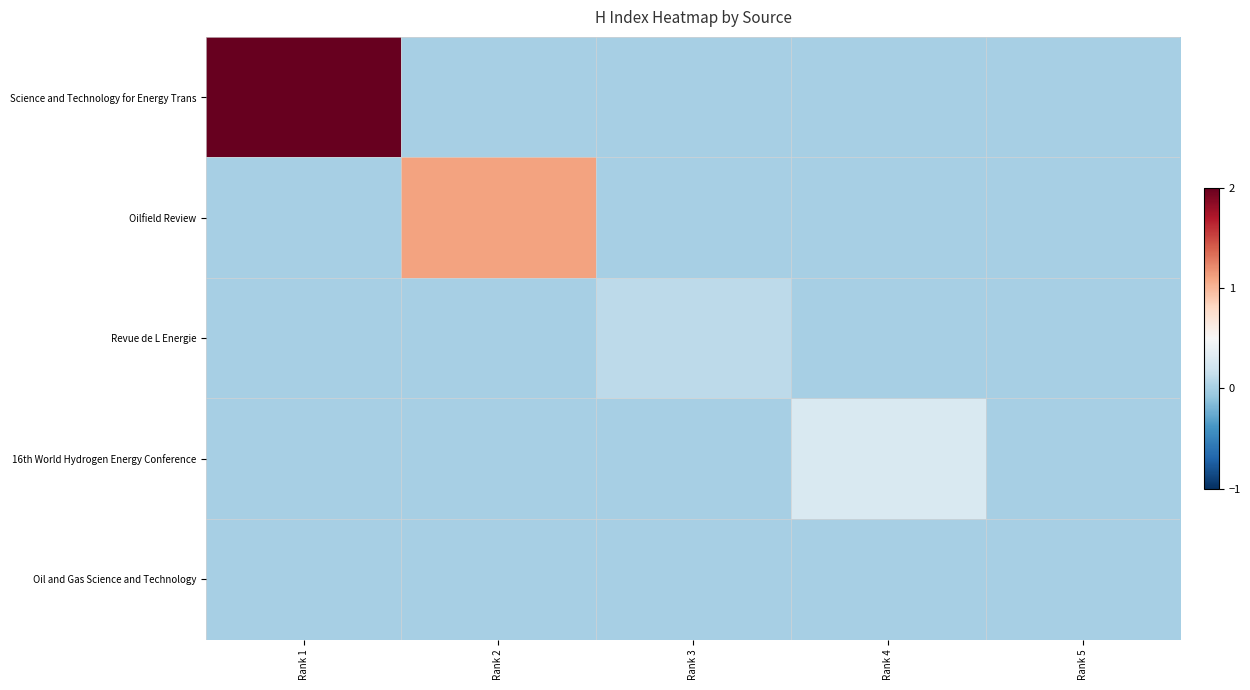

What is the total value across all series at Rank 4?

0.3